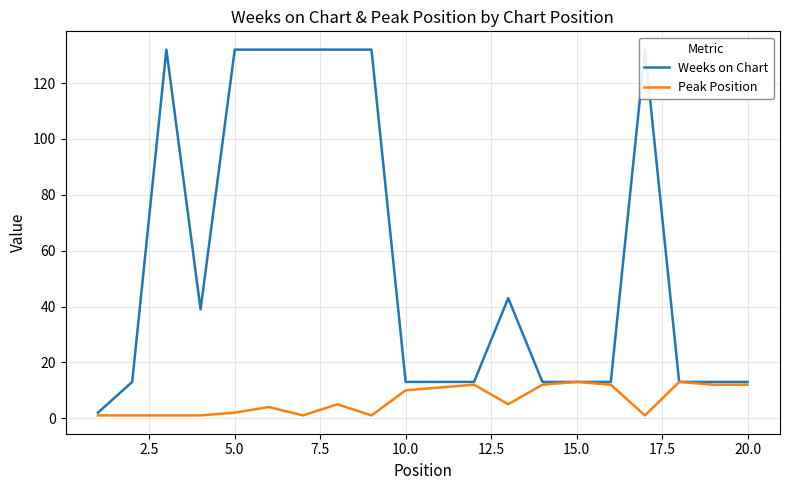

Reading left to right, extract all data points from this chart.

Weeks on Chart: 2	13	132	39	132	132	132	132	132	13	13	13	43	13	13	13	132	13	13	13
Peak Position: 1	1	1	1	2	4	1	5	1	10	11	12	5	12	13	12	1	13	12	12